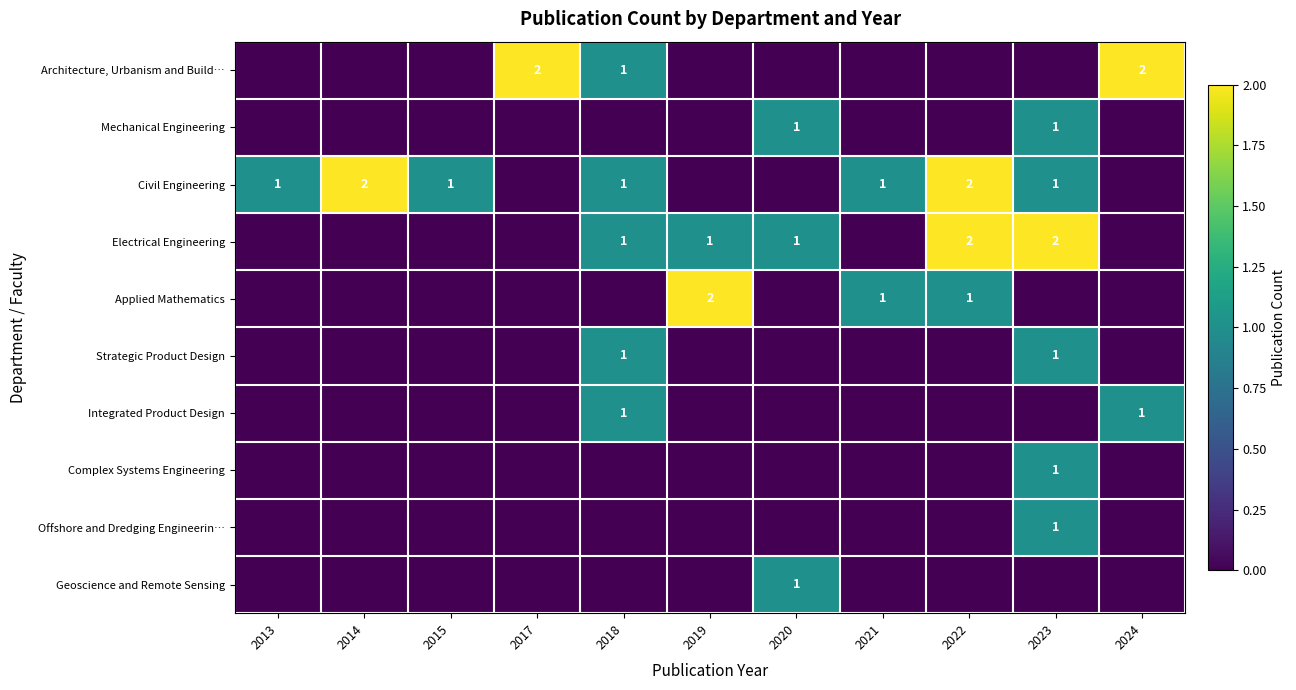

True or false: Civil Engineering has a value of 2 at 2022.

True